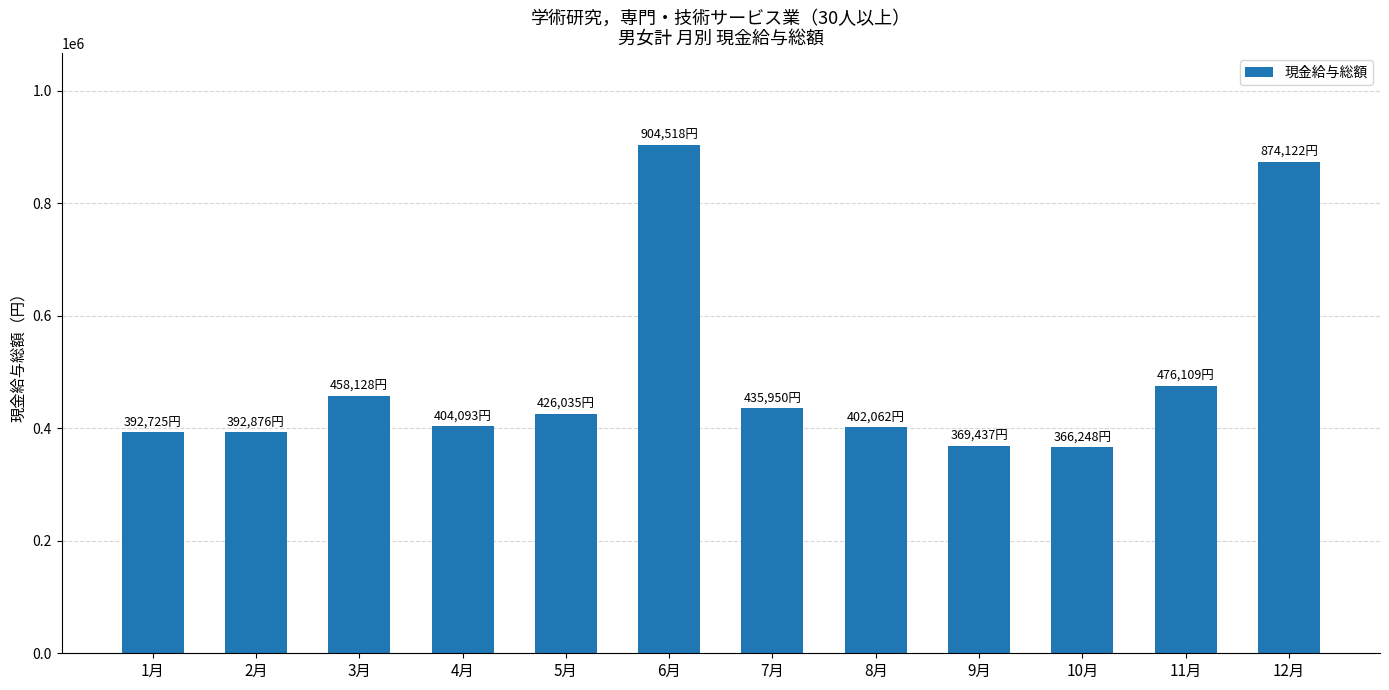

What is the smallest value displayed?

366248